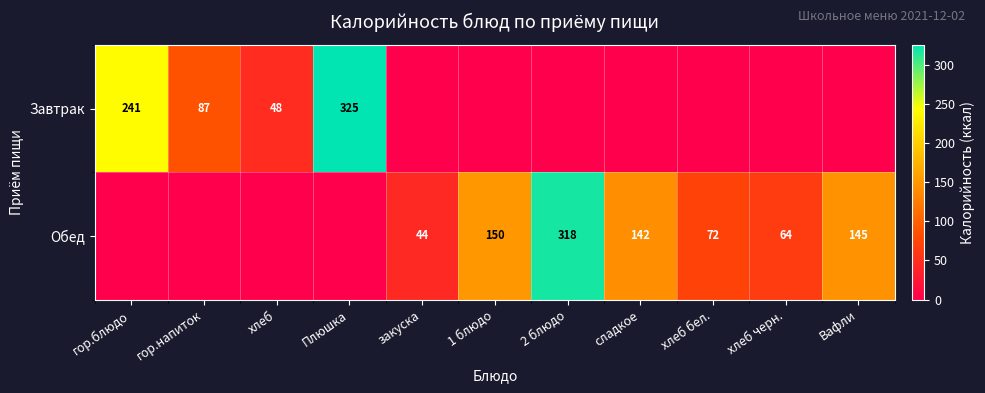

Is it true that Обед equals 318 at 2 блюдо?

True